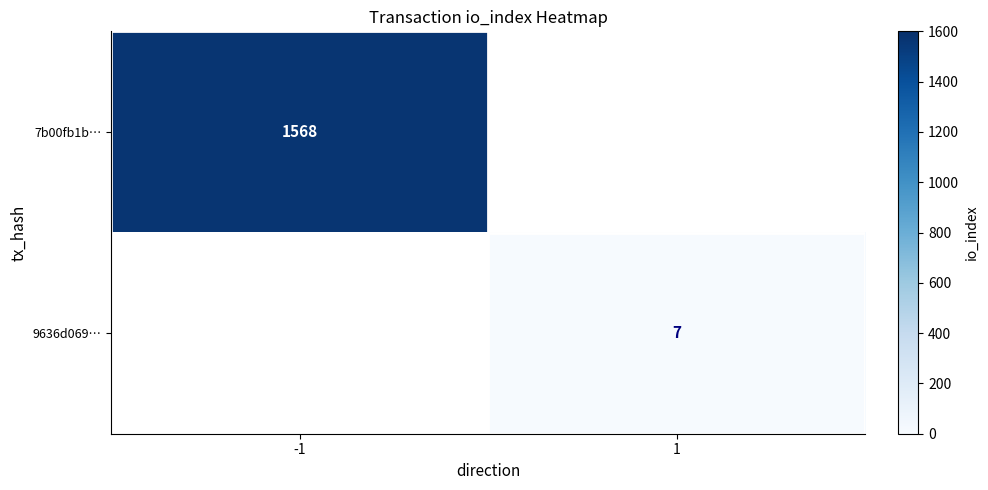

True or false: 9636d069… has a value of 7 at 1.

True